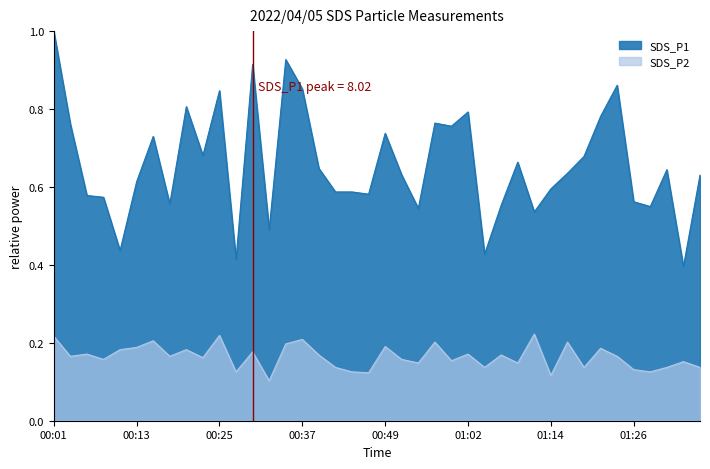

What is the difference between the maximum and minimum values in the SDS_P2 series?

0.1